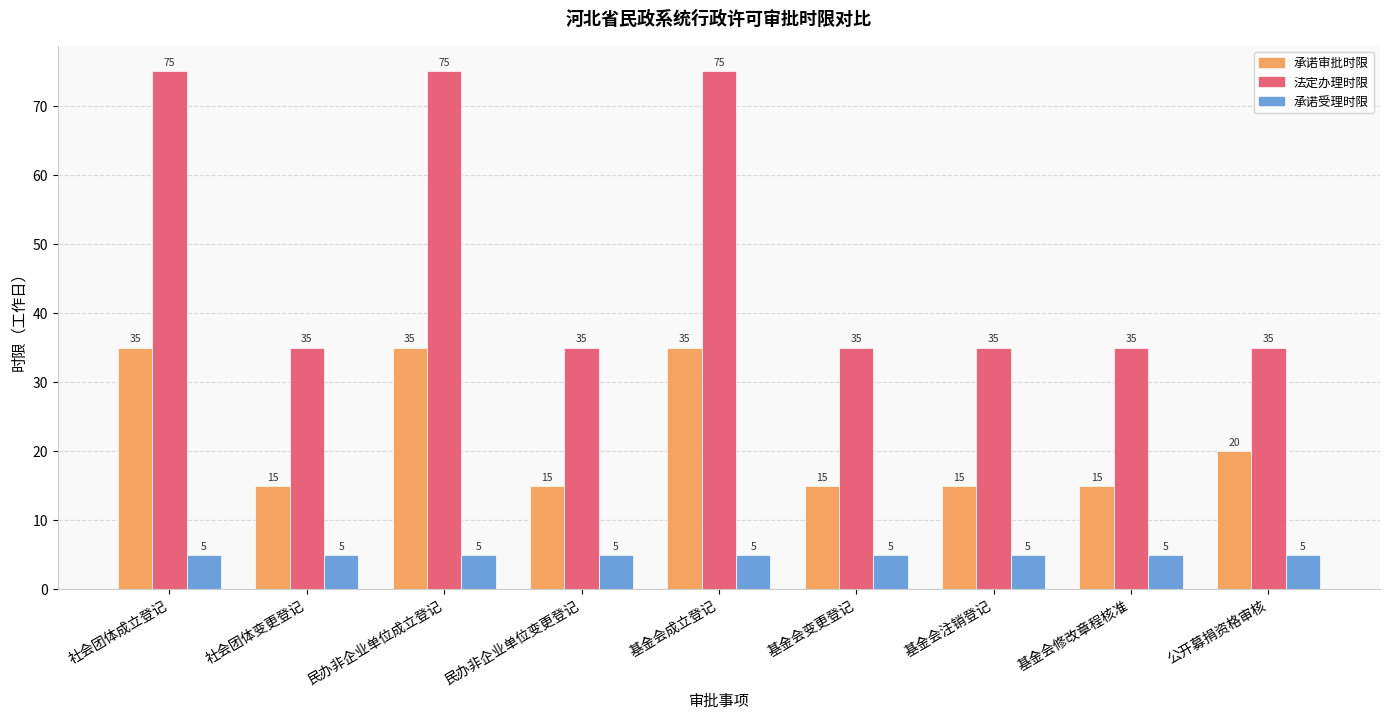

What is the label of the 1st bar from the right?

公开募捐资格审核